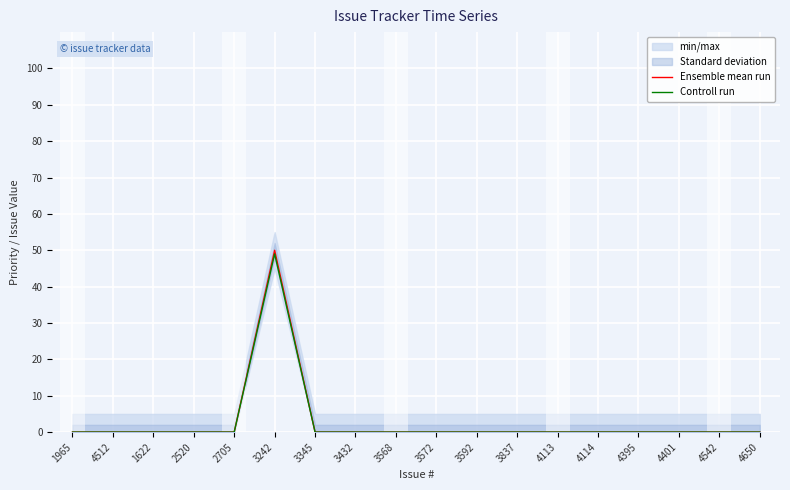

Is the value of Ensemble mean run at 3572 greater than the value of Controll run at 3572?

No